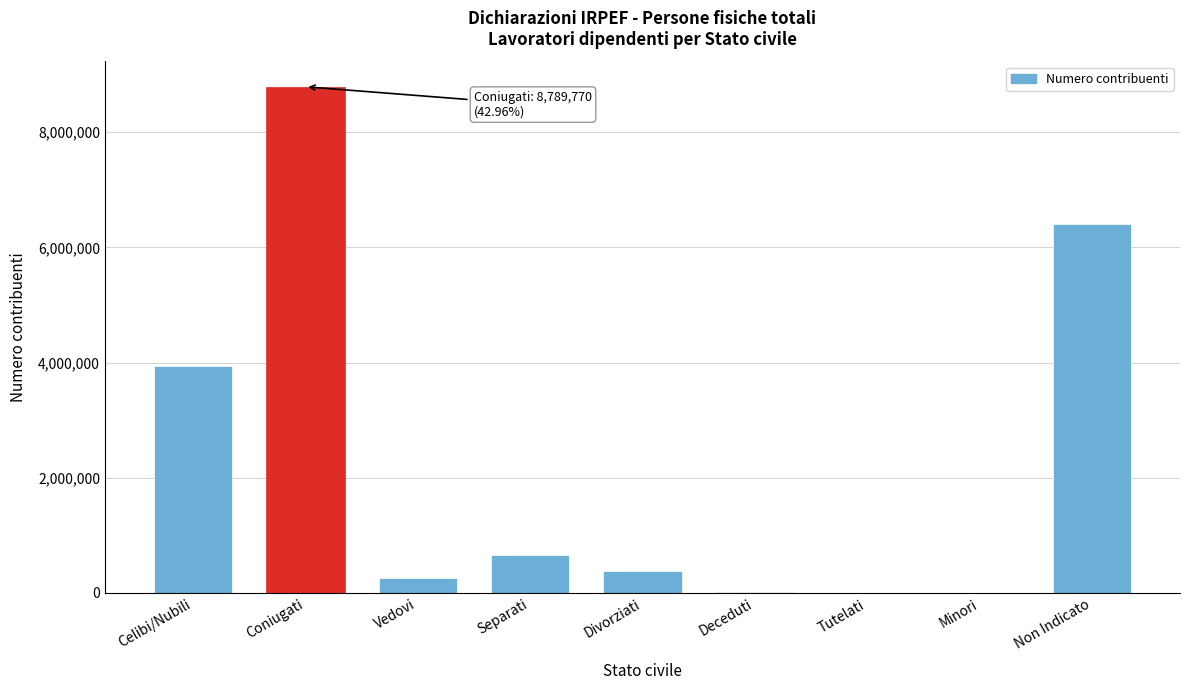

Where is the data nearest to the value 4395619?

Celibi/Nubili